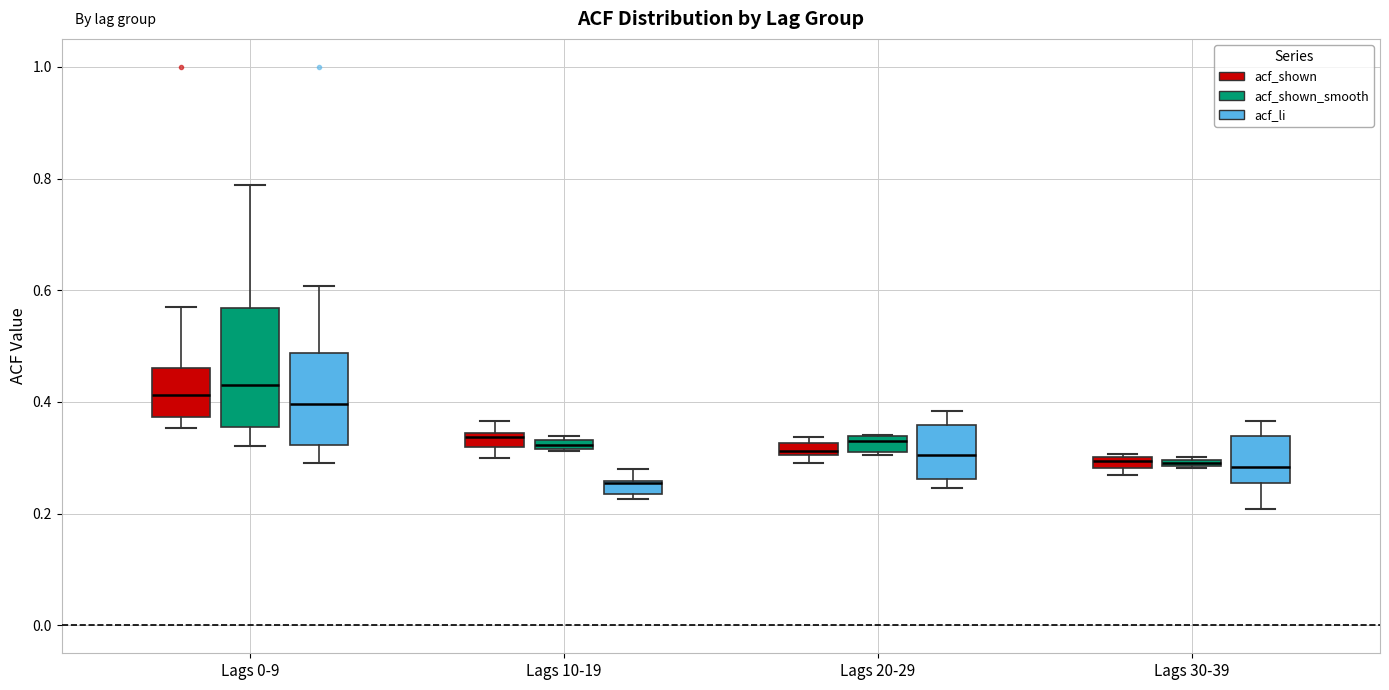

Where is the lower edge of the box for Lags 20-29 (acf_shown) on the y-axis? The values are not printed on the chart, so give them approximately, as read against the axis.

0.30